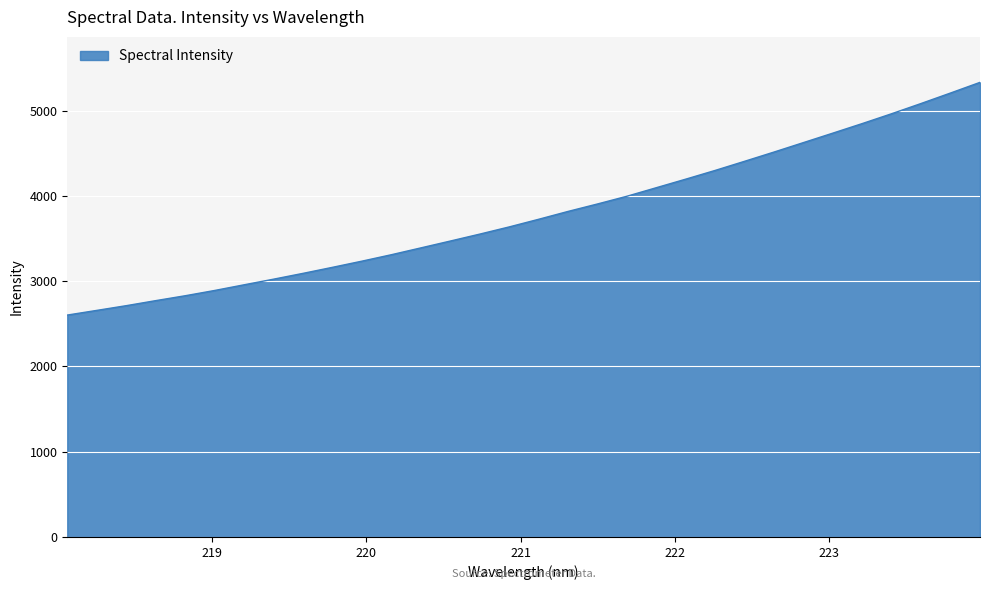

What is the difference between the maximum and minimum values?

2729.6